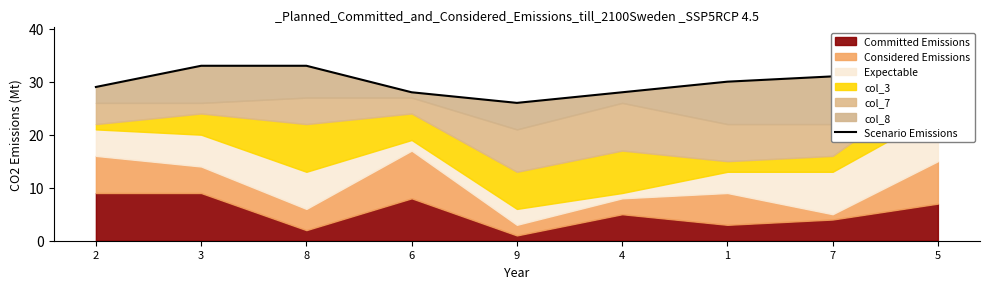

What is the value of the 9th point from the left?

35